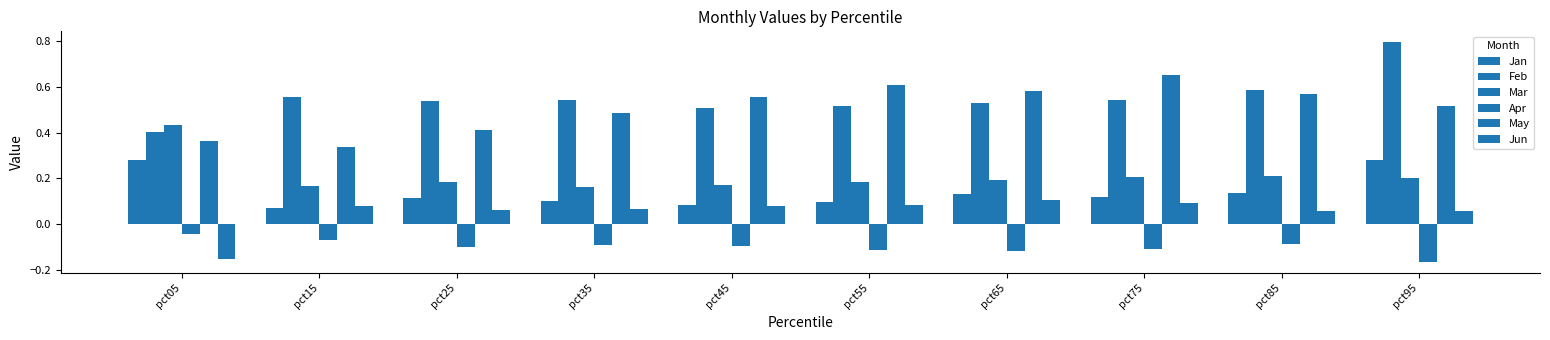

Count the number of data series in this chart.

6